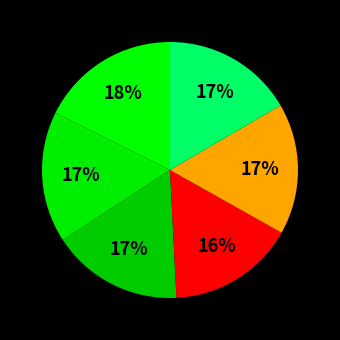

How many slices are in this pie chart?

6